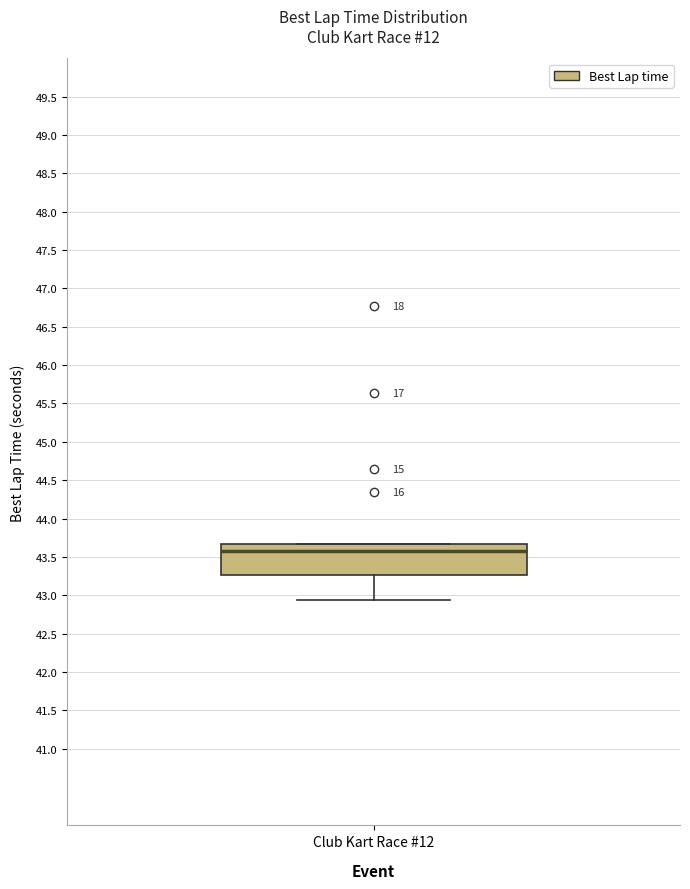

Where does the lower whisker of the box for Club Kart Race #12 end on the y-axis? The values are not printed on the chart, so give them approximately, as read against the axis.

42.95